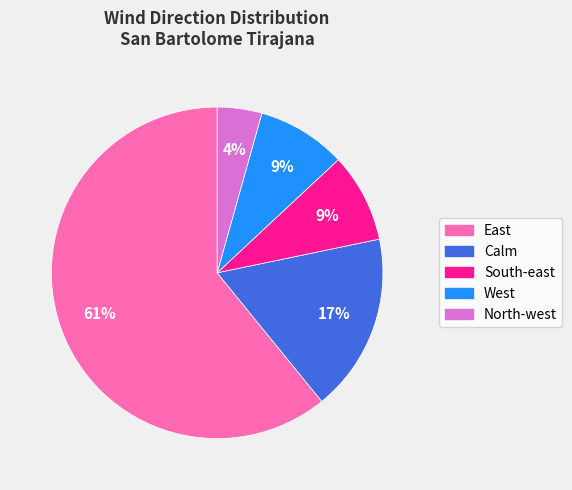

Count the number of slices in the pie.

5